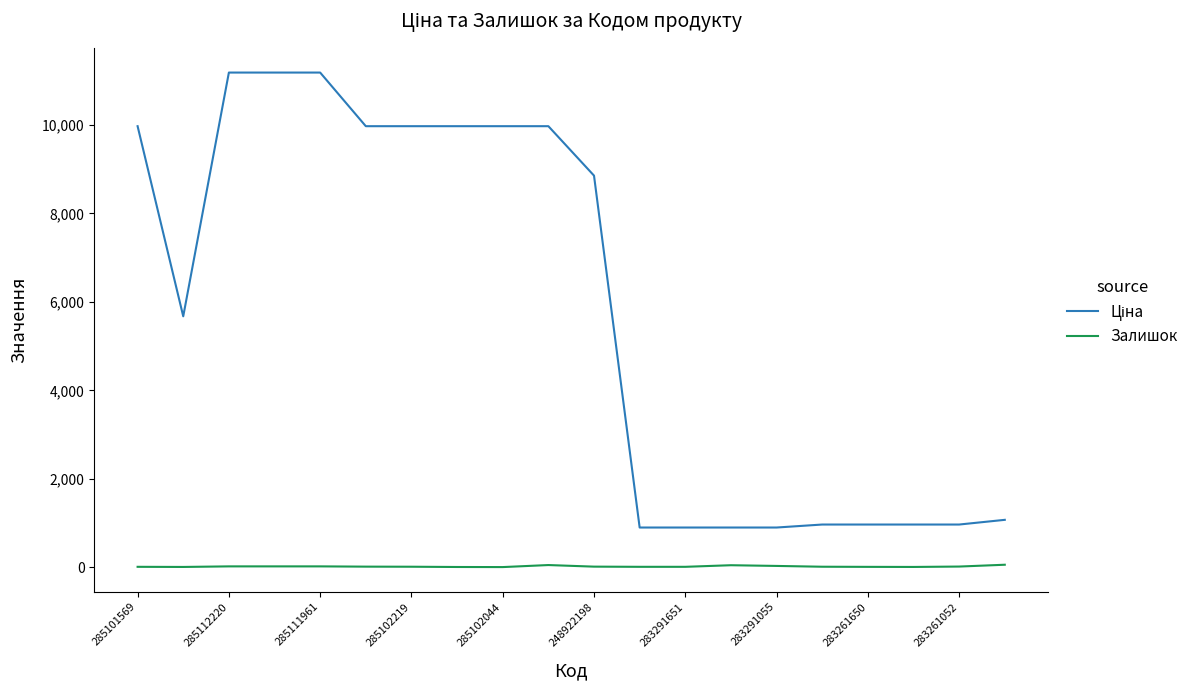

What is the greatest value displayed?

11188.2